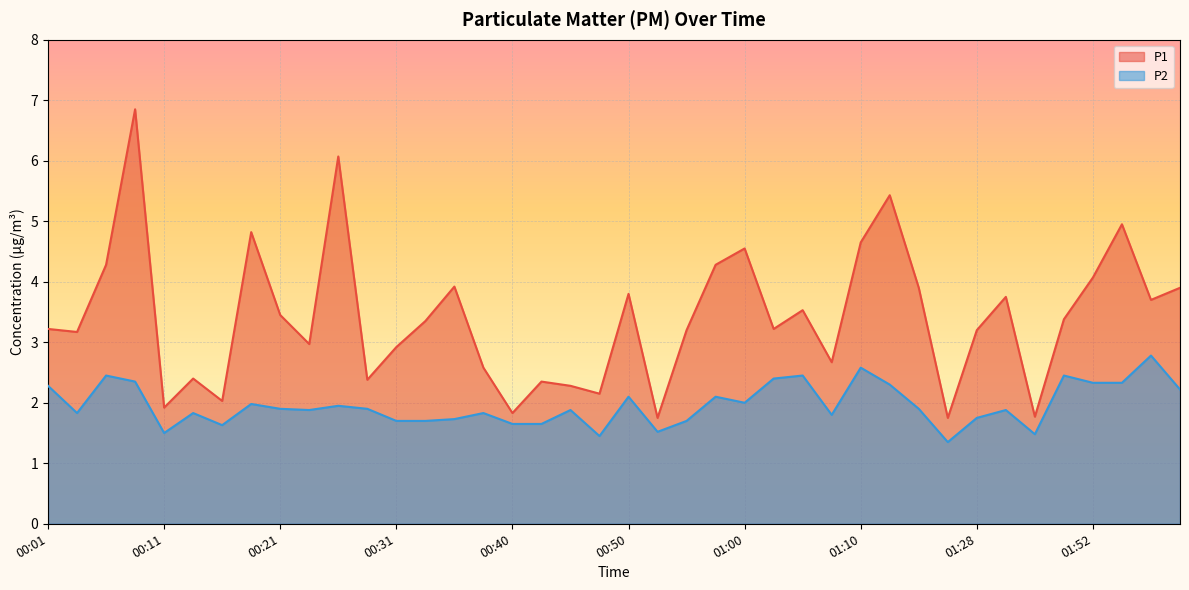

True or false: P1 and P2 cross at least once.

False